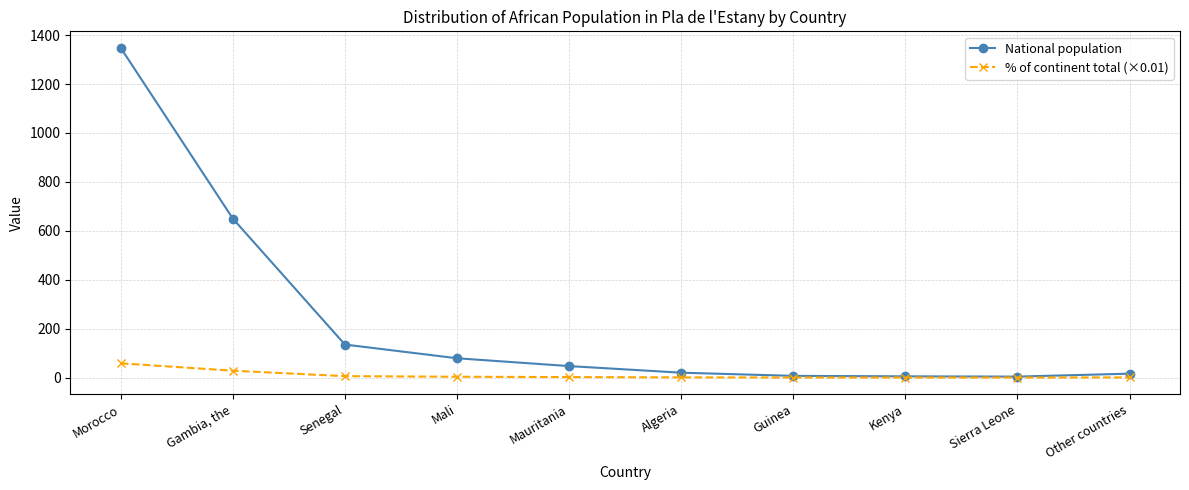

What are all the series names shown in the legend?

National population, % of continent total (×0.01)